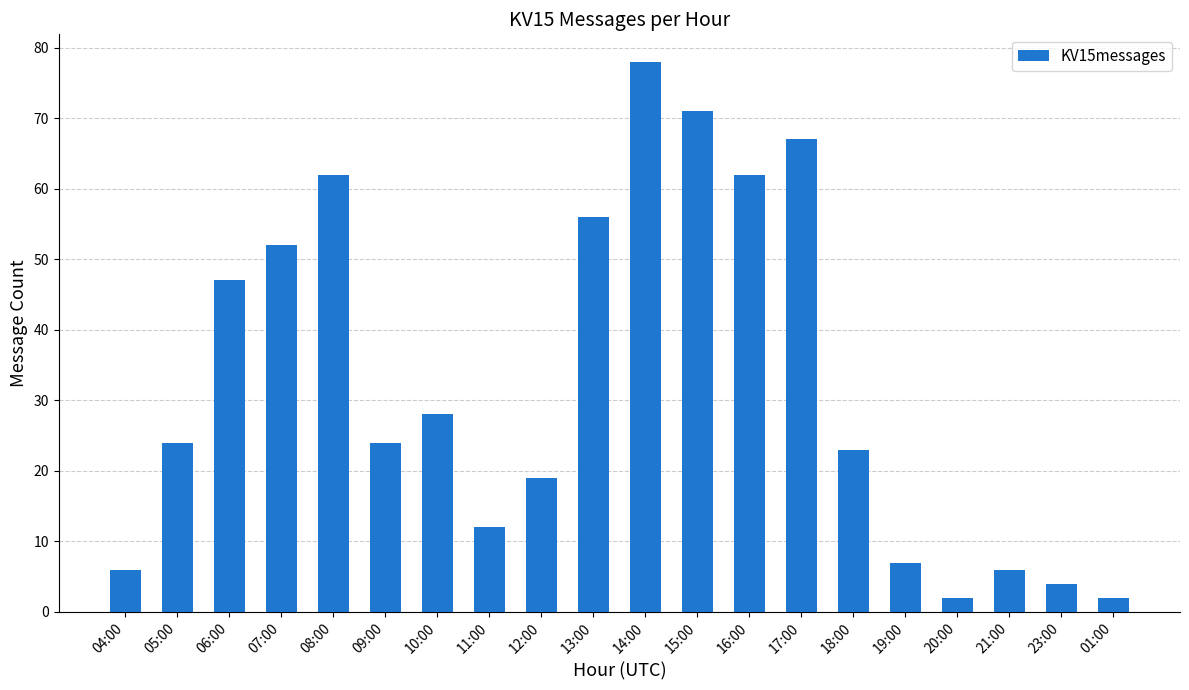

What is the sum of all values?

652